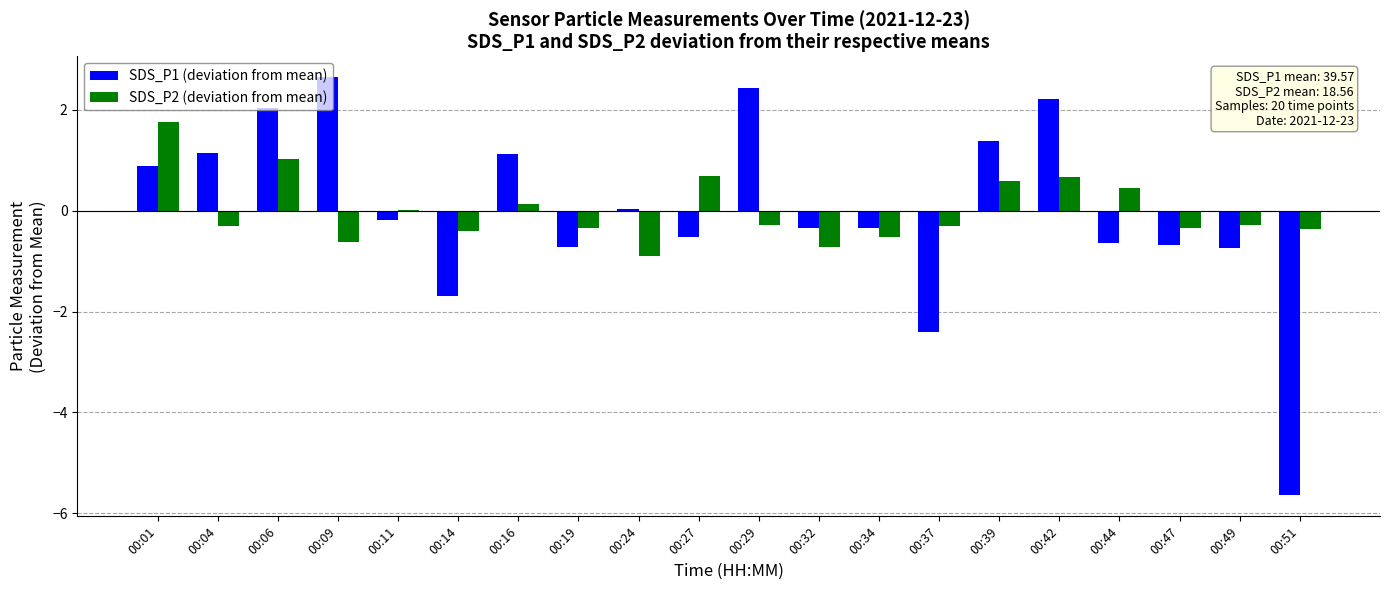

How many categories are shown in the chart?

20